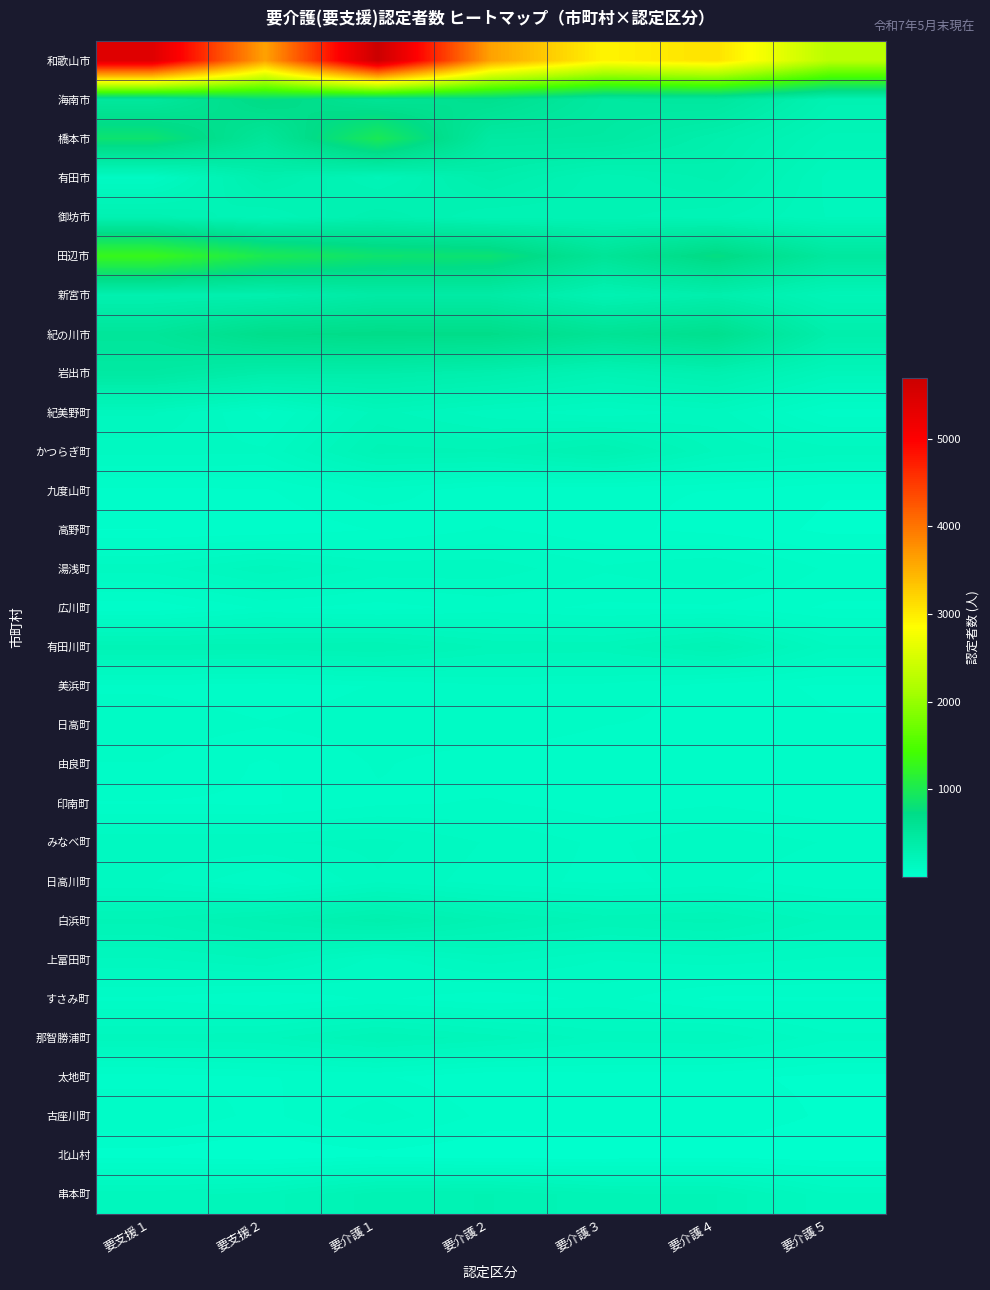

Reading left to right, what are all the values shown in this chart?

和歌山市: 要支援１=5425	要支援２=3619	要介護１=5693	要介護２=3621	要介護３=2937	要介護４=3092	要介護５=2271
海南市: 要支援１=495	要支援２=746	要介護１=577	要介護２=644	要介護３=466	要介護４=487	要介護５=277
橋本市: 要支援１=853	要支援２=527	要介護１=985	要介護２=446	要介護３=442	要介護４=334	要介護５=215
有田市: 要支援１=106	要支援２=328	要介護１=218	要介護２=343	要介護３=250	要介護４=298	要介護５=170
御坊市: 要支援１=282	要支援２=219	要介護１=309	要介護２=246	要介護３=252	要介護４=230	要介護５=177
田辺市: 要支援１=1300	要支援２=1001	要介護１=858	要介護２=834	要介護３=554	要介護４=761	要介護５=487
新宮市: 要支援１=308	要支援２=323	要介護１=414	要介護２=413	要介護３=272	要介護４=336	要介護５=221
紀の川市: 要支援１=527	要支援２=684	要介護１=712	要介護２=704	要介護３=580	要介護４=654	要介護５=348
岩出市: 要支援１=442	要支援２=360	要介護１=362	要介護２=325	要介護３=255	要介護４=302	要介護５=190
紀美野町: 要支援１=161	要支援２=83	要介護１=188	要介護２=144	要介護３=119	要介護４=144	要介護５=56
かつらぎ町: 要支援１=120	要支援２=116	要介護１=232	要介護２=227	要介護３=274	要介護４=175	要介護５=146
九度山町: 要支援１=41	要支援２=42	要介護１=81	要介護２=49	要介護３=49	要介護４=45	要介護５=25
高野町: 要支援１=23	要支援２=27	要介護１=47	要介護２=70	要介護３=52	要介護４=38	要介護５=18
湯浅町: 要支援１=123	要支援２=171	要介護１=128	要介護２=126	要介護３=93	要介護４=111	要介護５=63
広川町: 要支援１=28	要支援２=72	要介護１=57	要介護２=76	要介護３=63	要介護４=64	要介護５=42
有田川町: 要支援１=235	要支援２=236	要介護１=247	要介護２=199	要介護３=194	要介護４=252	要介護５=139
美浜町: 要支援１=64	要支援２=56	要介護１=69	要介護２=87	要介護３=83	要介護４=54	要介護５=42
日高町: 要支援１=81	要支援２=69	要介護１=79	要介護２=84	要介護３=68	要介護４=63	要介護５=47
由良町: 要支援１=67	要支援２=42	要介護１=70	要介護２=54	要介護３=52	要介護４=62	要介護５=49
印南町: 要支援１=44	要支援２=42	要介護１=64	要介護２=70	要介護３=57	要介護４=65	要介護５=50
みなべ町: 要支援１=131	要支援２=132	要介護１=142	要介護２=109	要介護３=85	要介護４=107	要介護５=88
日高川町: 要支援１=114	要支援２=67	要介護１=131	要介護２=100	要介護３=84	要介護４=97	要介護５=70
白浜町: 要支援１=229	要支援２=271	要介護１=324	要介護２=260	要介護３=218	要介護４=231	要介護５=171
上富田町: 要支援１=154	要支援２=178	要介護１=102	要介護２=145	要介護３=112	要介護４=124	要介護５=108
すさみ町: 要支援１=63	要支援２=45	要介護１=72	要介護２=51	要介護３=76	要介護４=39	要介護５=43
那智勝浦町: 要支援１=166	要支援２=173	要介護１=222	要介護２=191	要介護３=146	要介護４=154	要介護５=97
太地町: 要支援１=36	要支援２=45	要介護１=49	要介護２=25	要介護３=33	要介護４=29	要介護５=17
古座川町: 要支援１=67	要支援２=38	要介護１=83	要介護２=37	要介護３=38	要介護４=42	要介護５=19
北山村: 要支援１=14	要支援２=2	要介護１=15	要介護２=1	要介護３=3	要介護４=10	要介護５=3
串本町: 要支援１=170	要支援２=188	要介護１=261	要介護２=269	要介護３=229	要介護４=224	要介護５=139